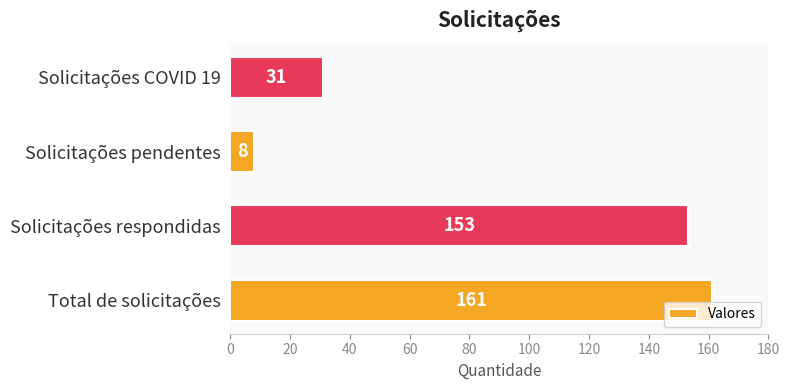

What is the smallest value displayed?

8